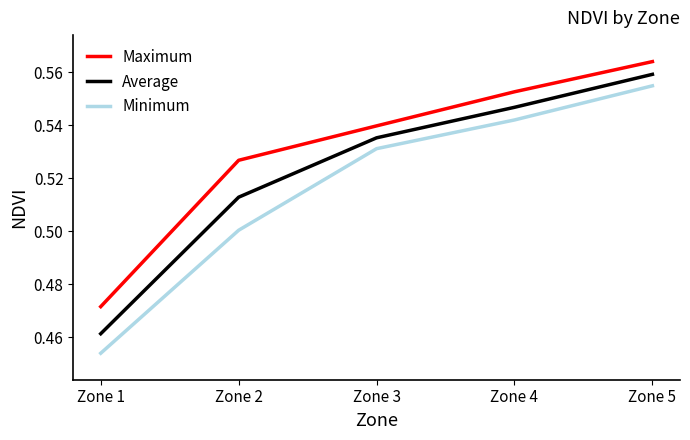

Which label corresponds to the largest value in the chart?

Zone 5